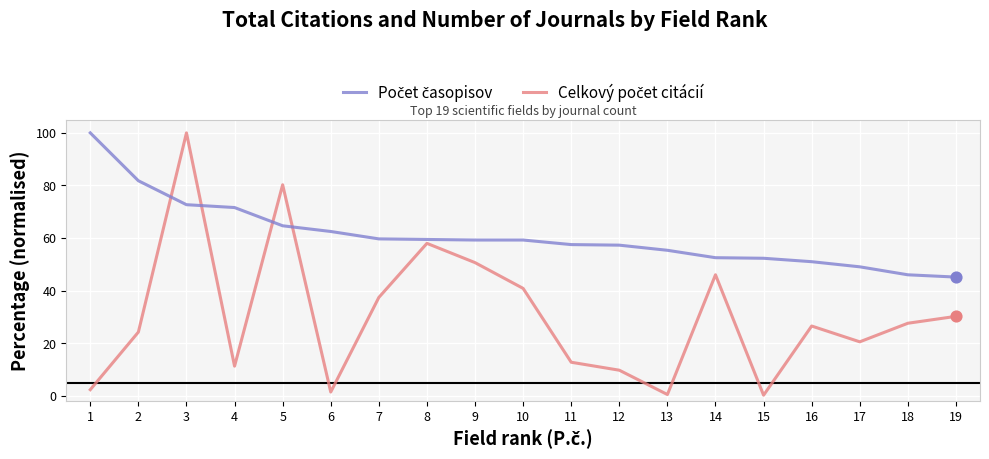

At which category is the sum across all series the highest?

3